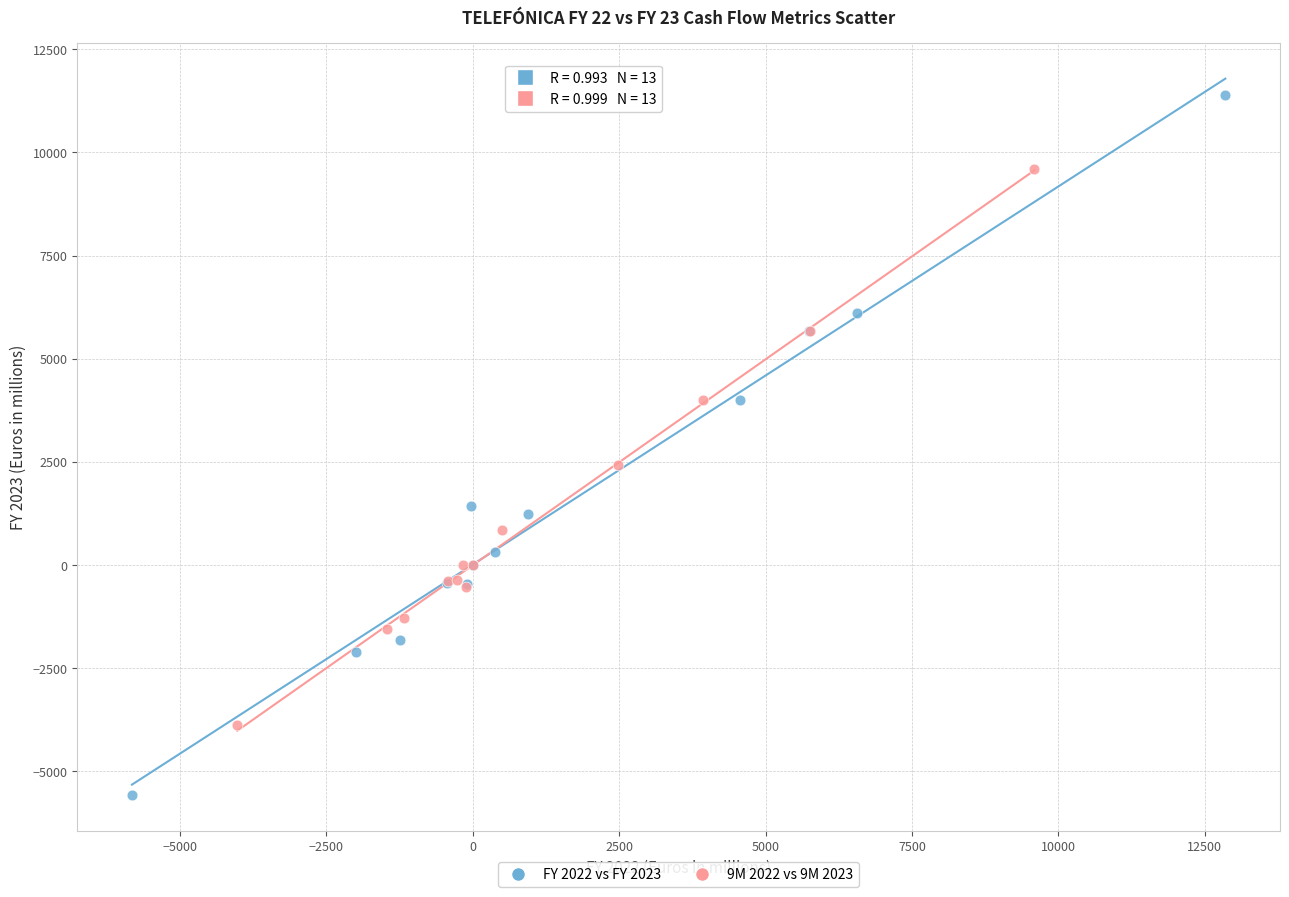

Which series contains the lowest Y value?

FY 2022 vs FY 2023